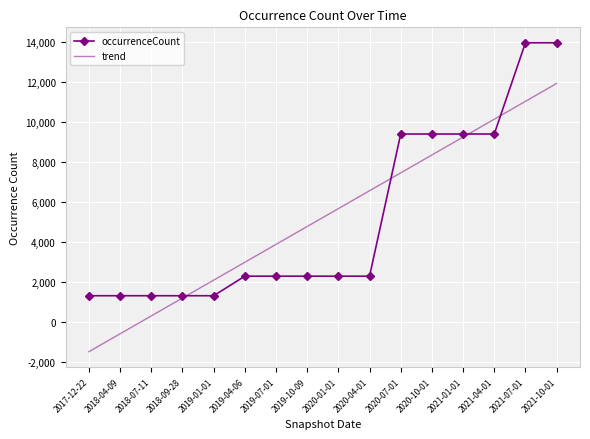

What is the minimum value shown in the chart?

-1505.4